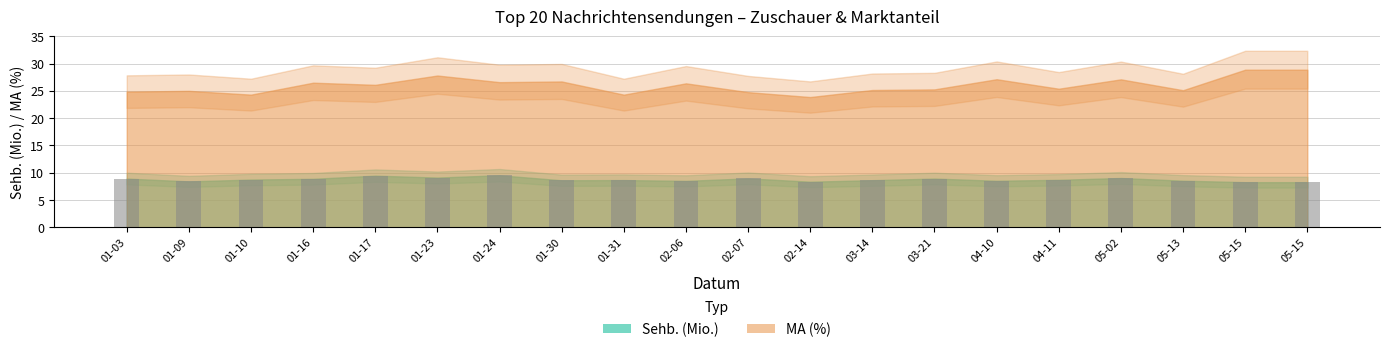

Does the chart contain stacked bars?

No